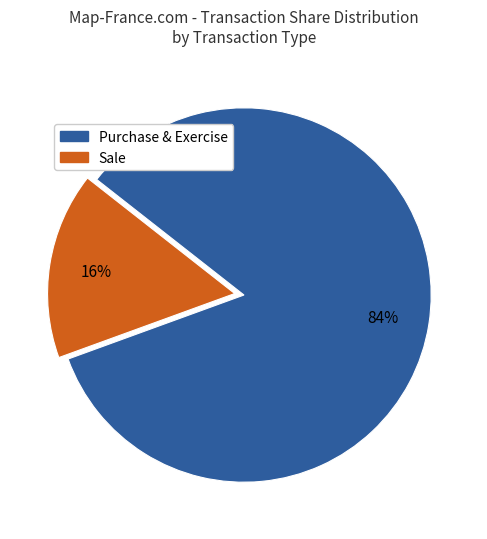

Is there a majority slice in this chart?

Yes